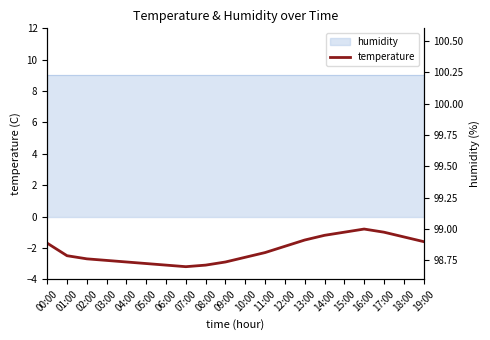

What value does the data have at 18:00?

-1.3